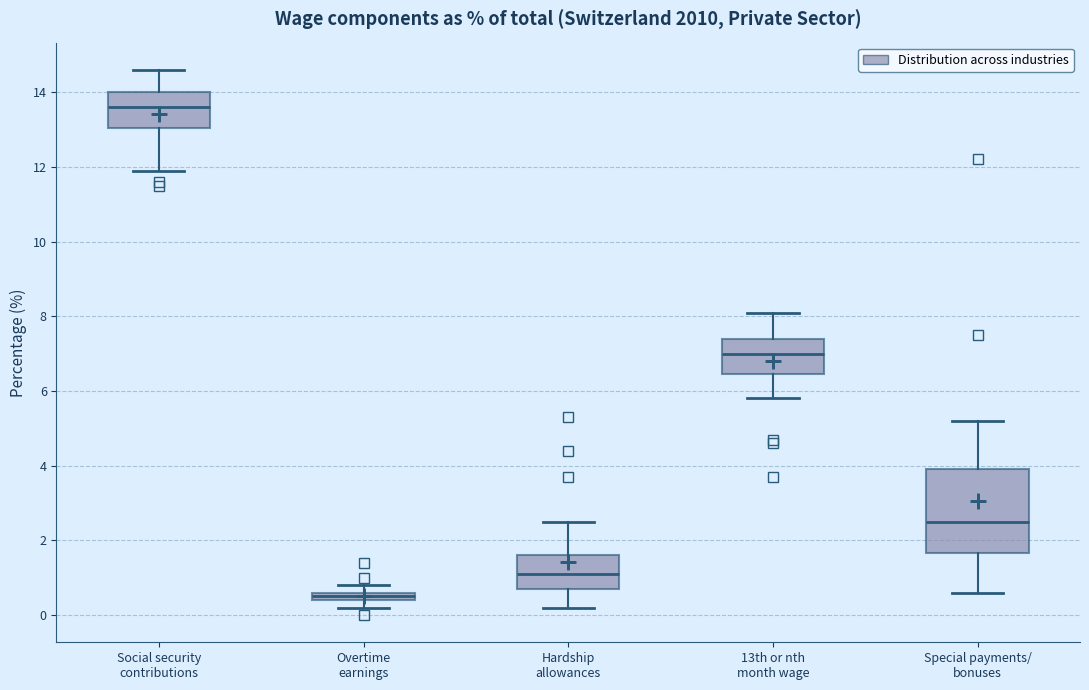

Where does the upper whisker of the box for 13th or nth month wage end on the y-axis? The values are not printed on the chart, so give them approximately, as read against the axis.

8.2